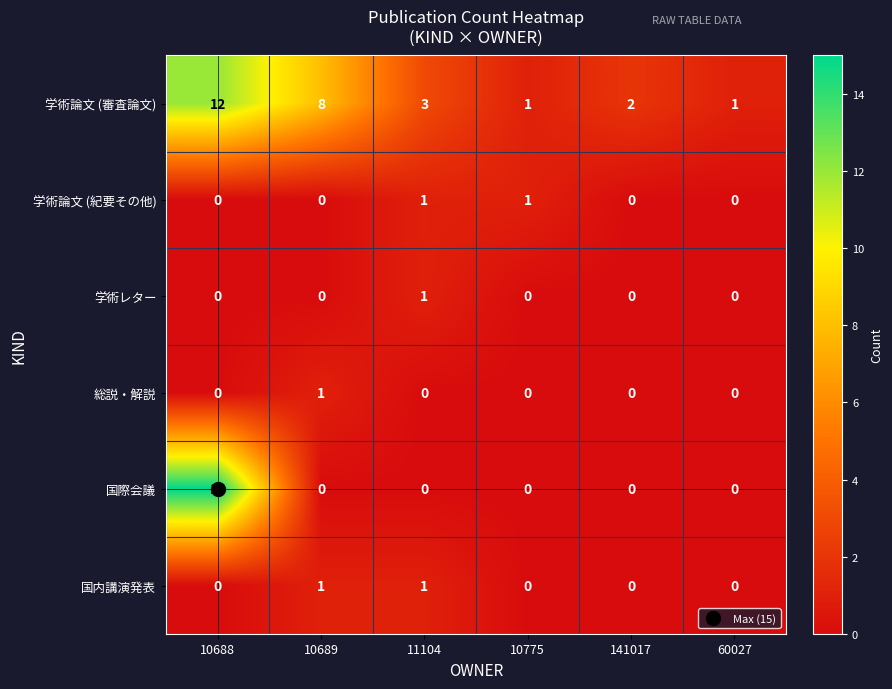

Is it true that 国際会議 equals -5 at 11104?

False